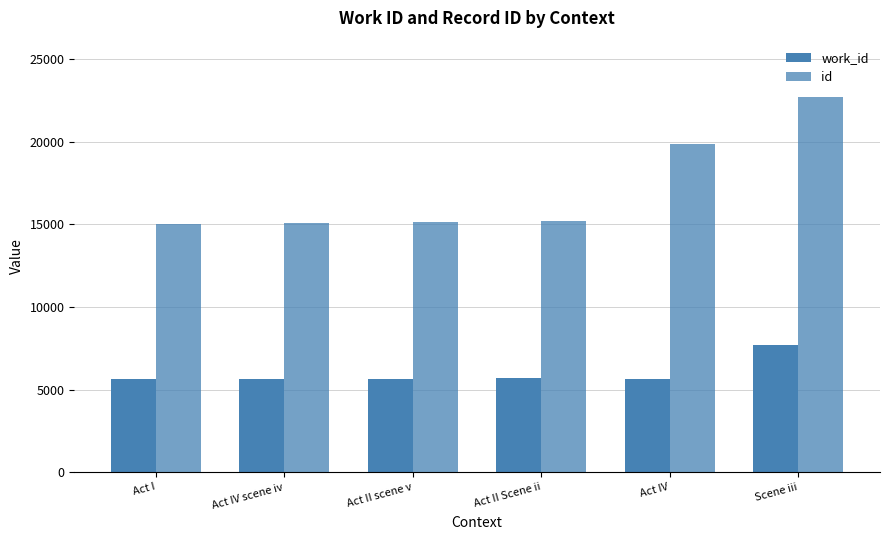

How many bars are there in total?

12